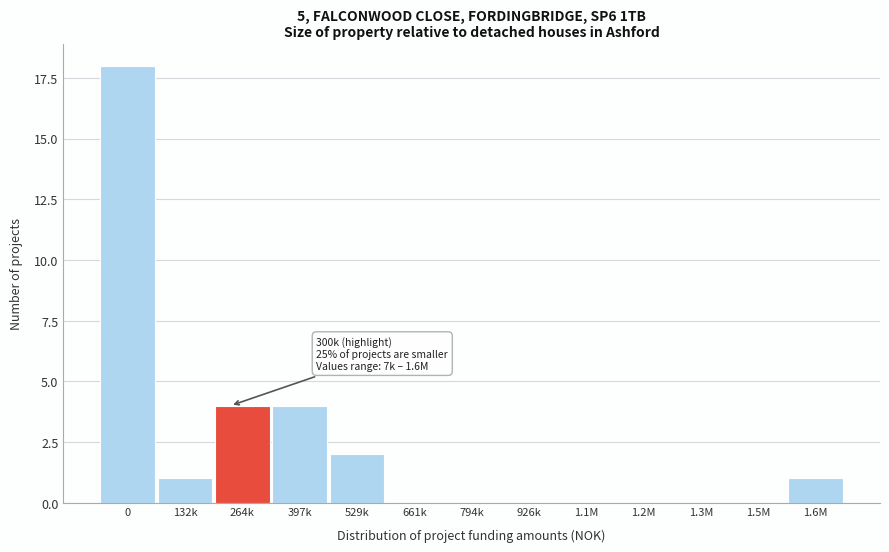

Reading left to right, extract all data points from this chart.

0=18	132k=1	264k=4	397k=4	529k=2	661k=0	794k=0	926k=0	1.1M=0	1.2M=0	1.3M=0	1.5M=0	1.6M=1